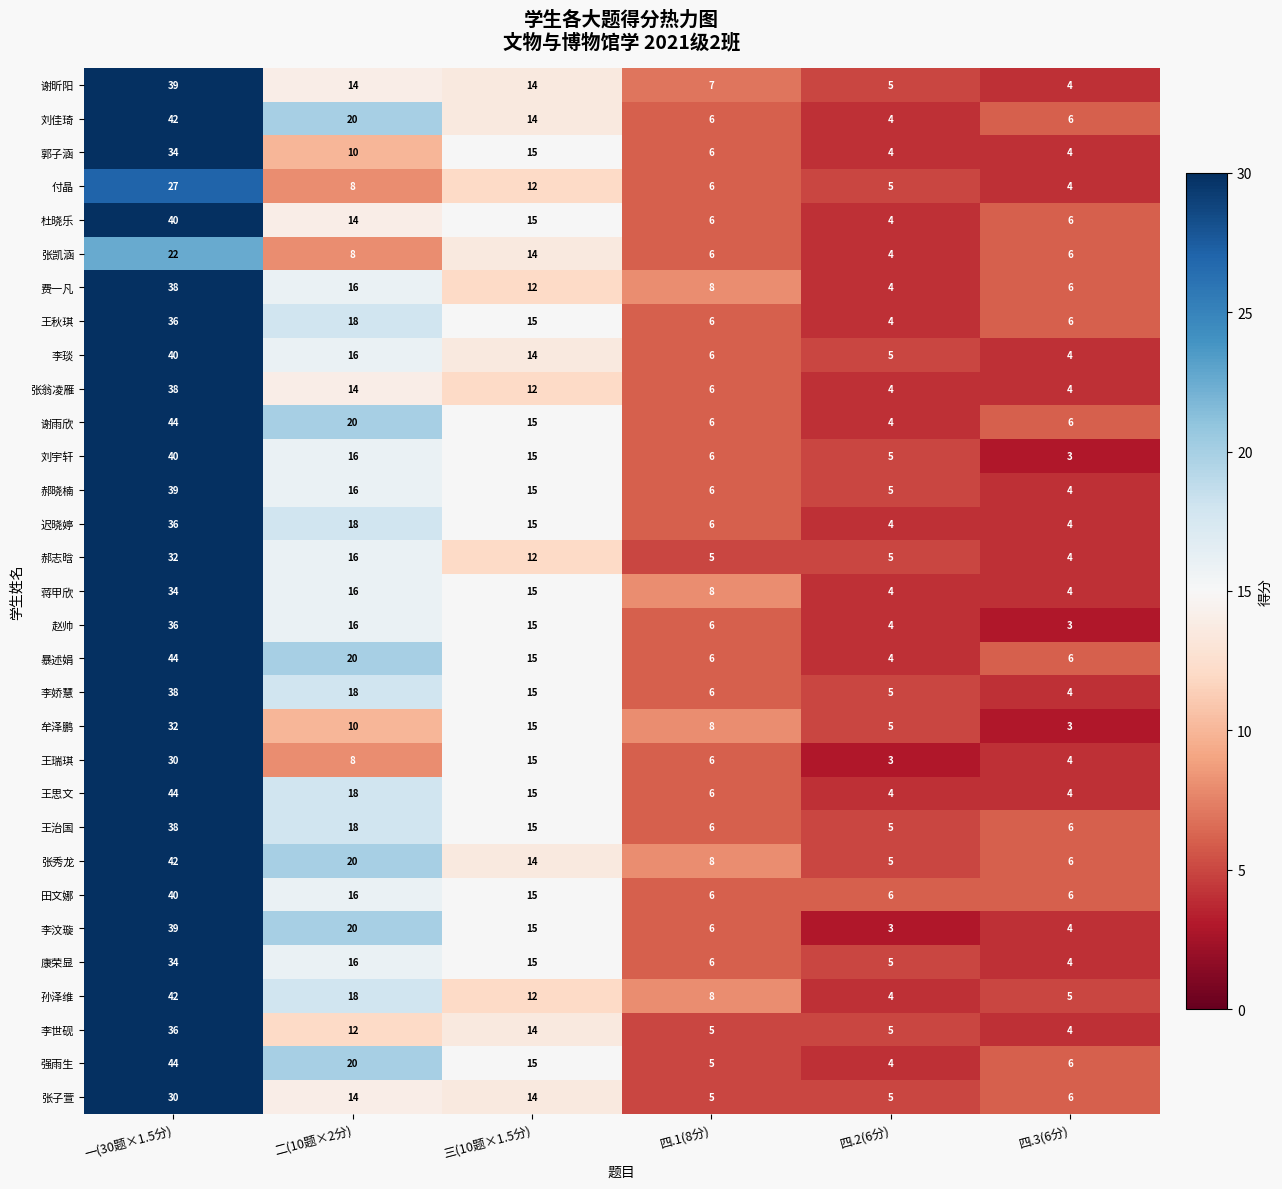

The 费一凡 series shows 22 at 一(30题×1.5分). True or false?

False